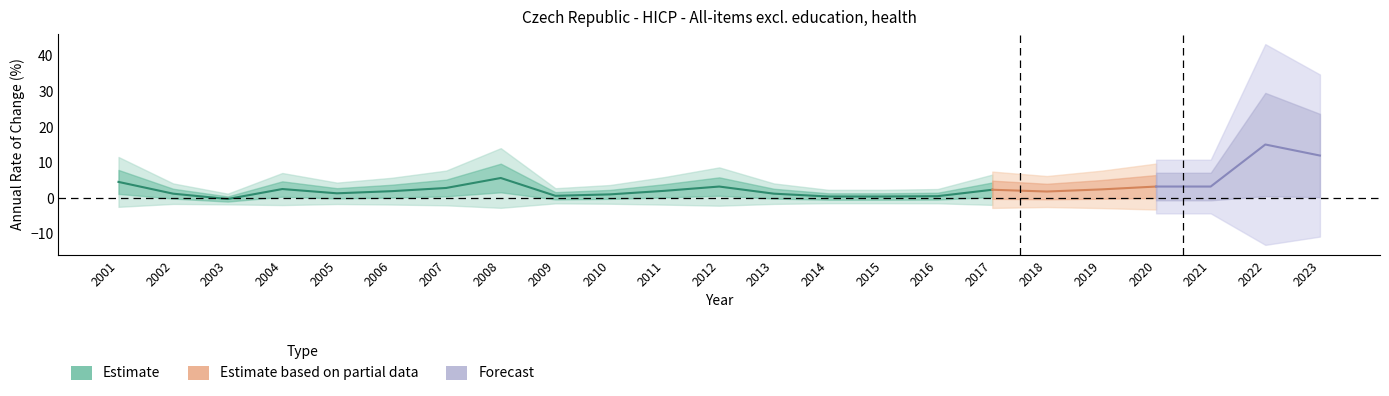

Which category has the highest value across all series?

2022